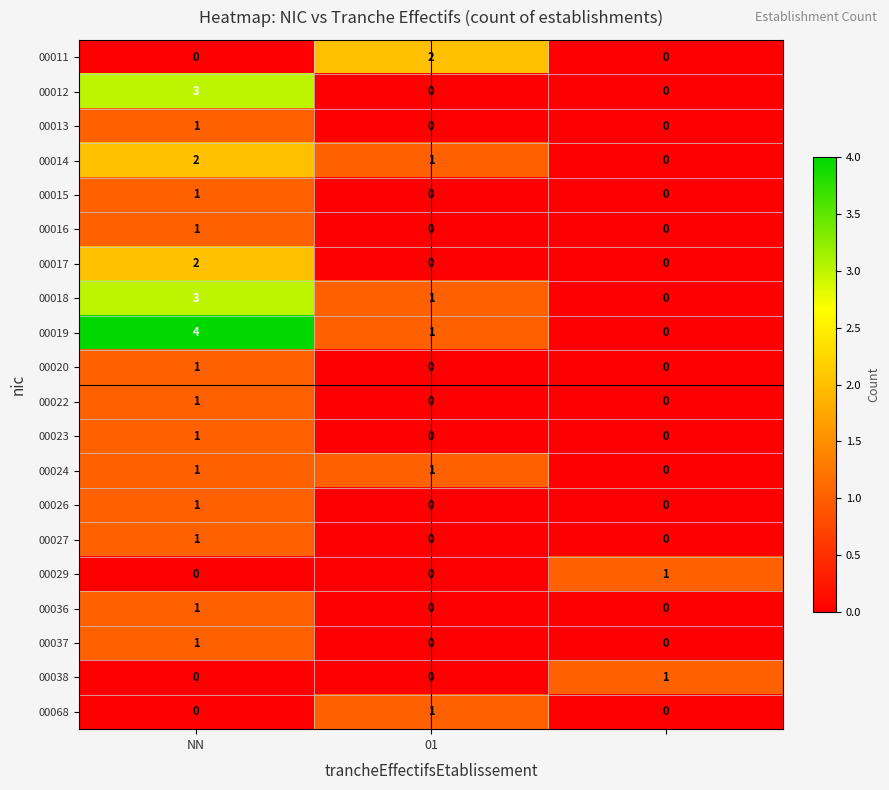

What is the maximum value shown in the chart?

4